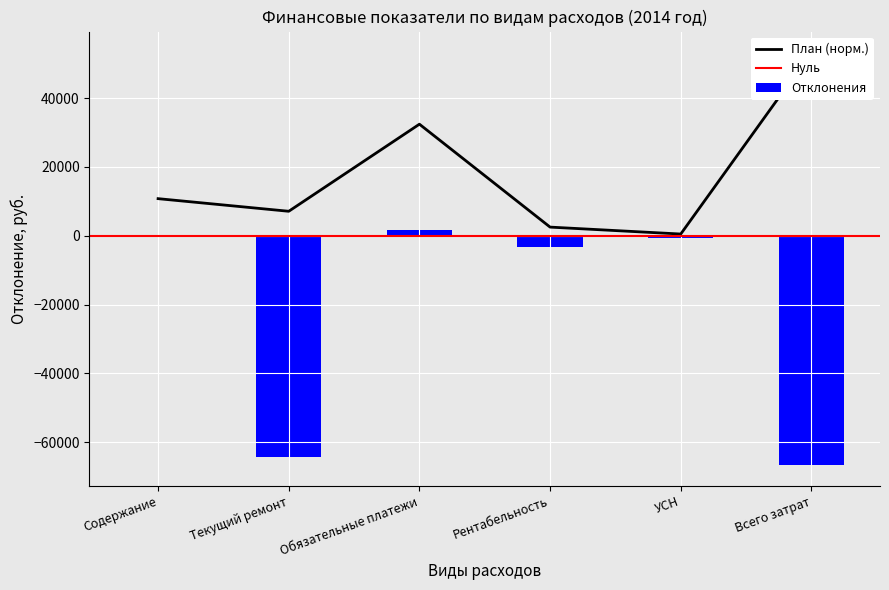

Which label corresponds to the largest value in the chart?

Всего затрат